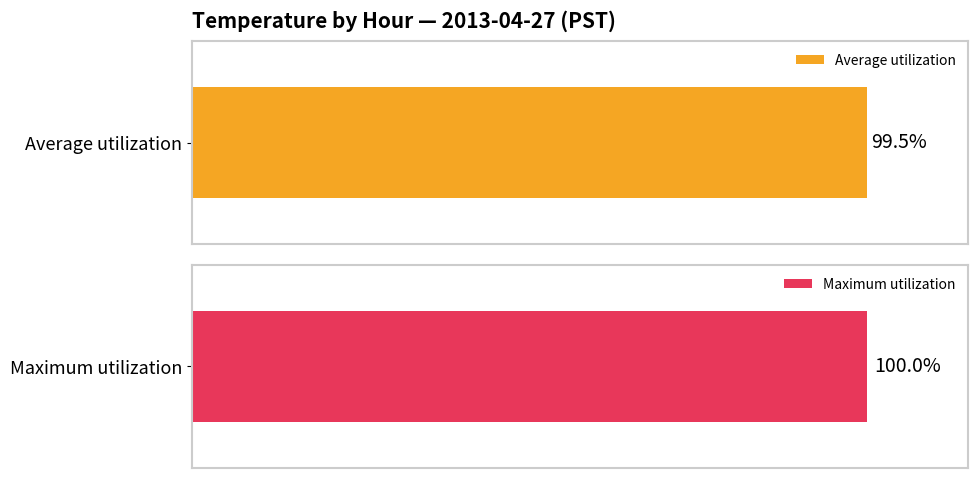

The value of Maximum utilization at 21 is 0.7. True or false?

False